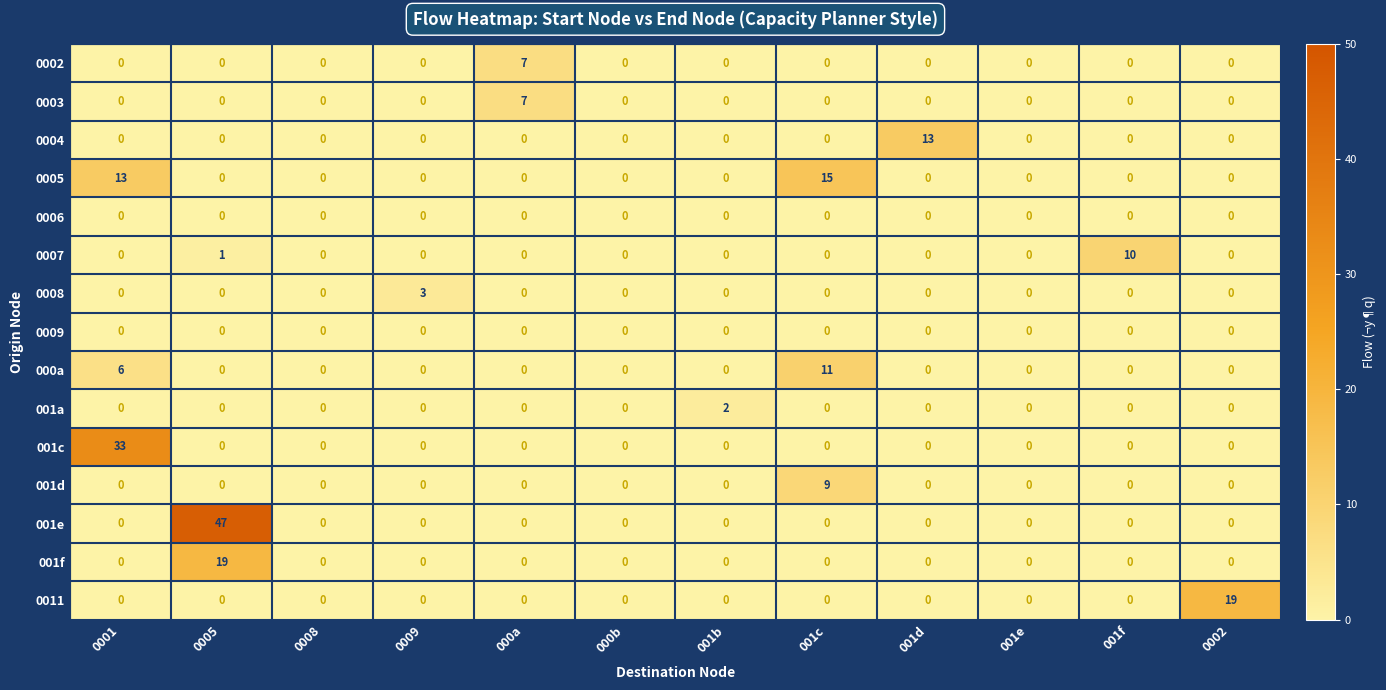

Which series has the widest spread of values?

001e